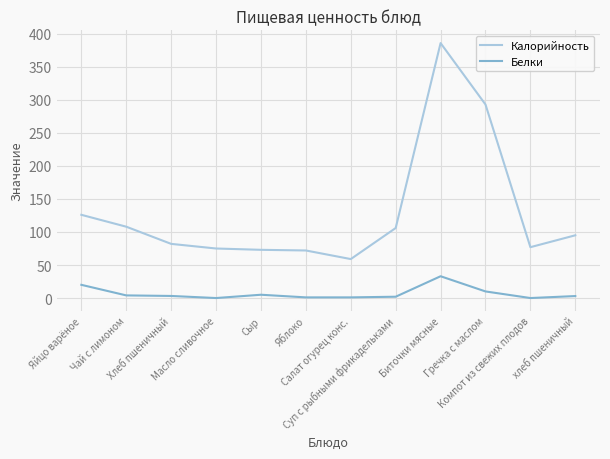

At how many categories does at least one series exceed 382?

1